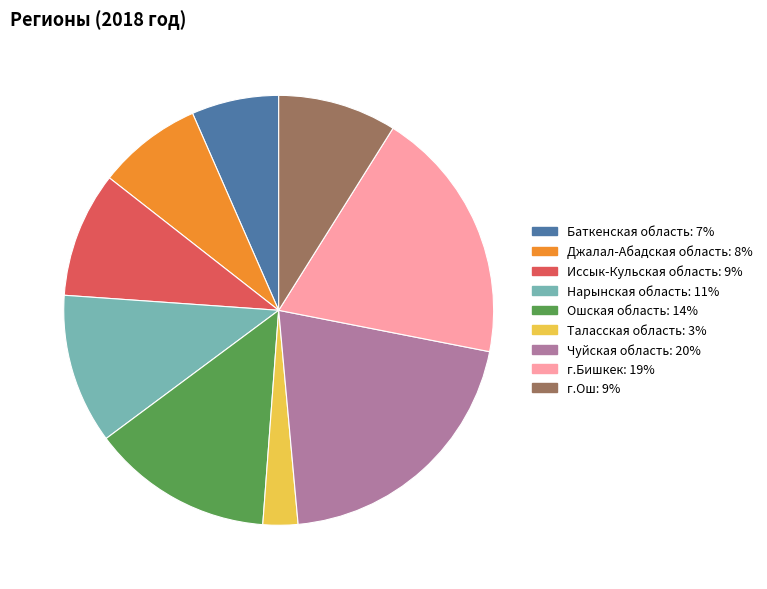

What is the ratio of the value at Чуйская область to the value at Баткенская область?

3.1